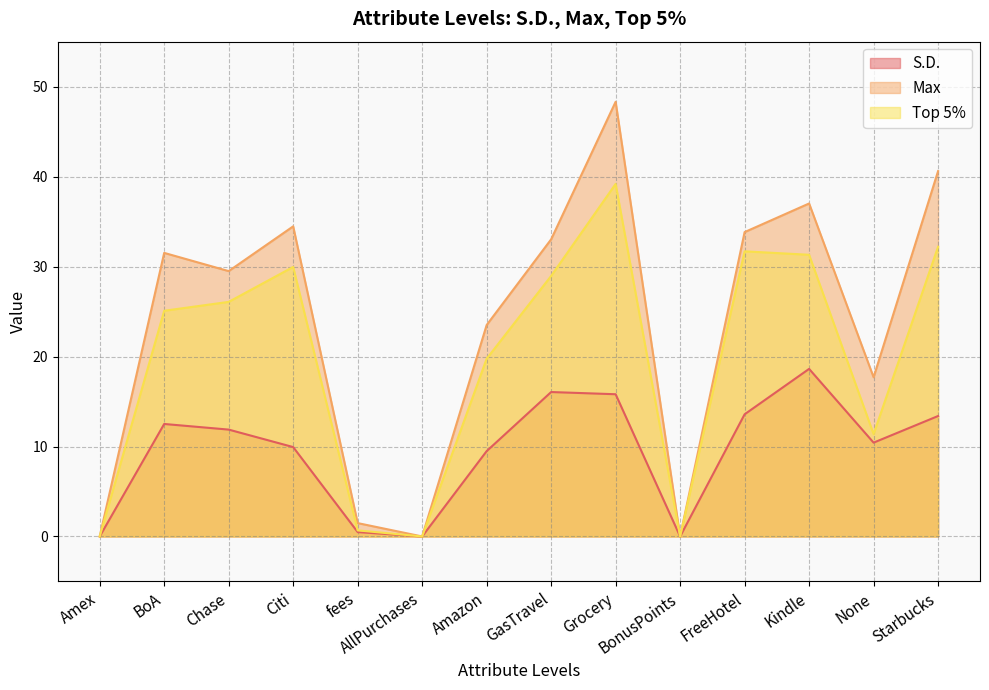

Where is the first local maximum for S.D.?

BoA